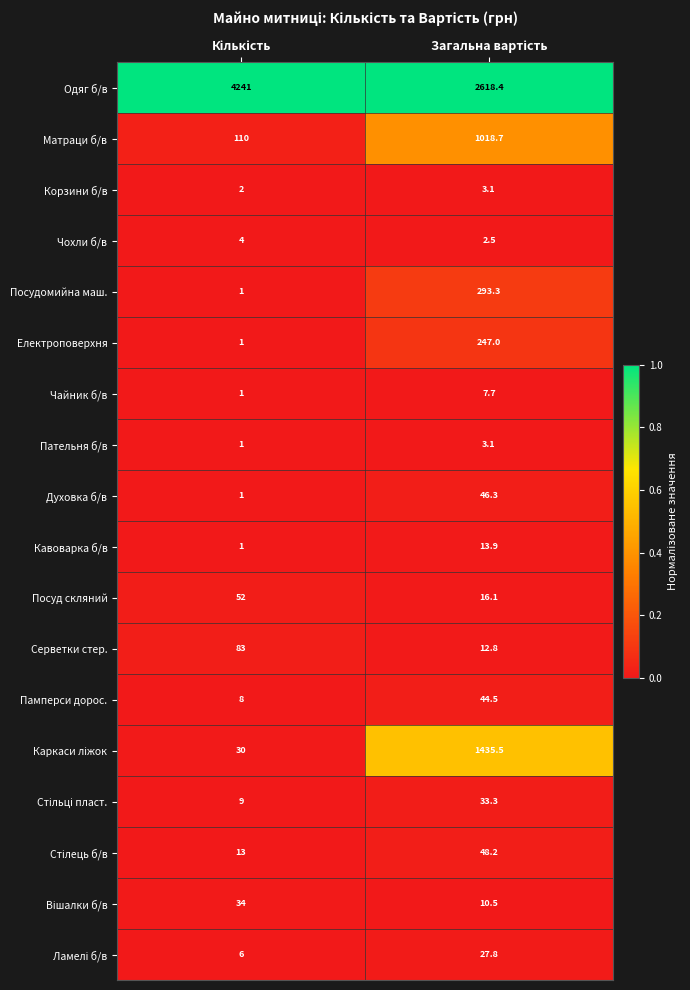

Count the number of data series in this chart.

18